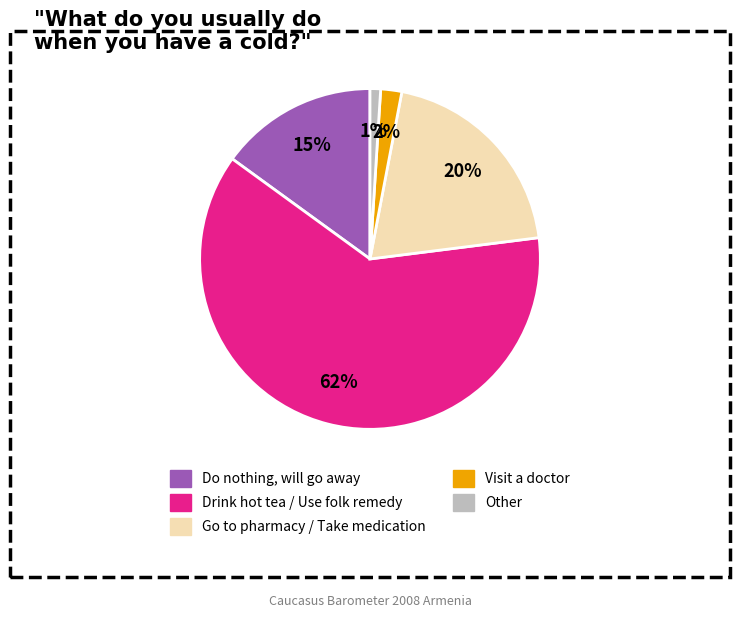

To the nearest percent, what is the difference between the largest and smallest slice percentages?

61%